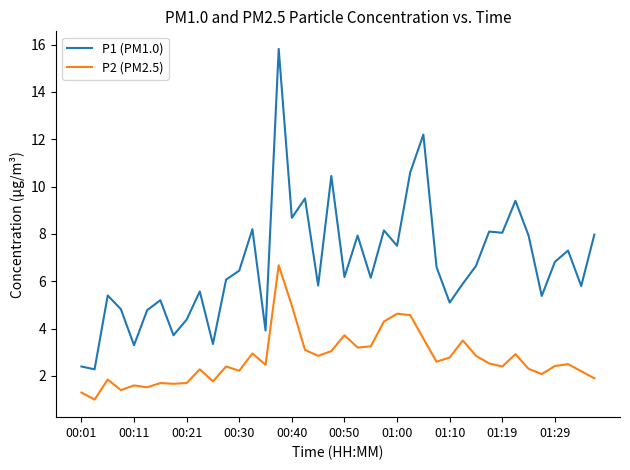

Which series has the largest total across all categories?

P1 (PM1.0)